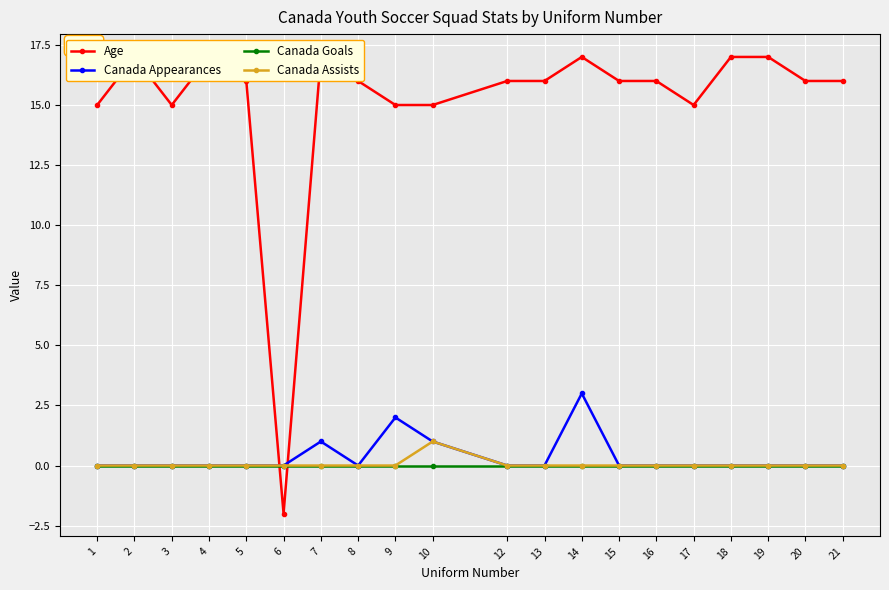

Is the value of Canada Assists at 10 greater than the value of Canada Goals at 1?

Yes